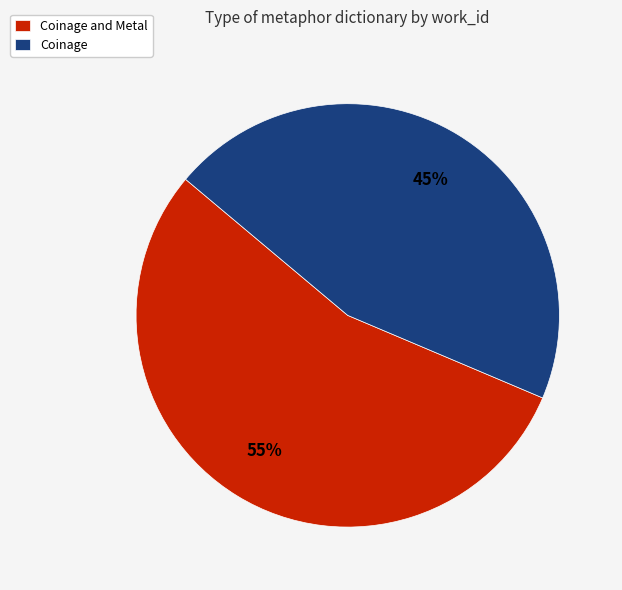

Which slice is the smallest?

Coinage